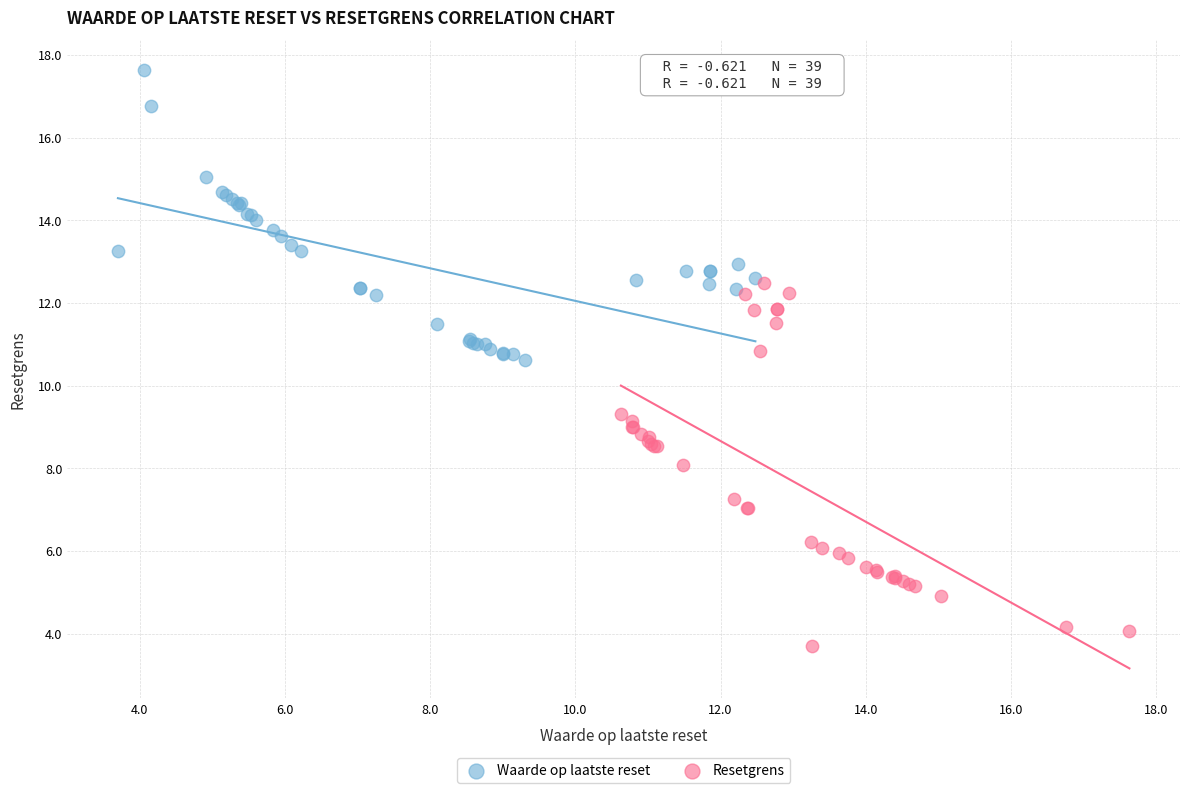

Which series reaches the minimum Y coordinate?

Resetgrens